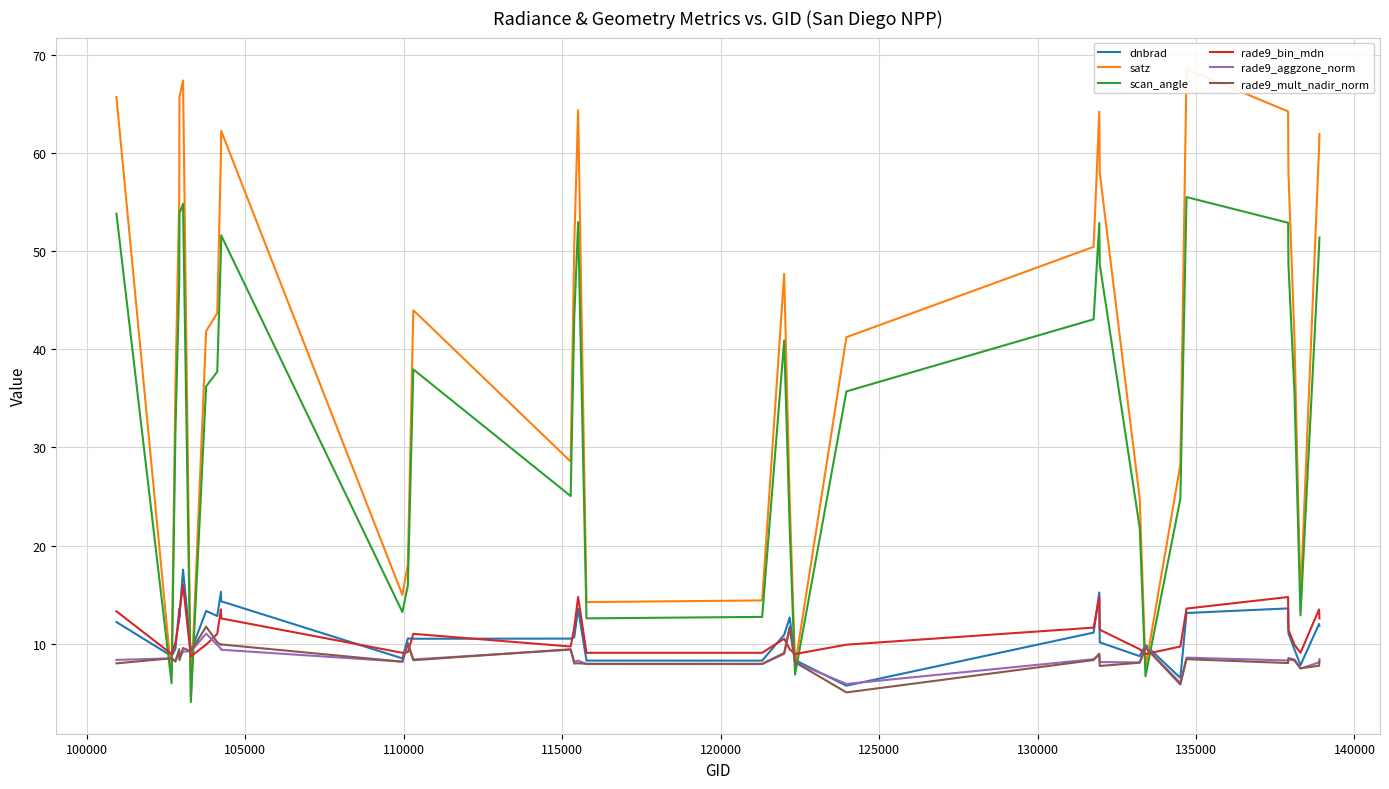

How many times do dnbrad and scan_angle cross each other?

8